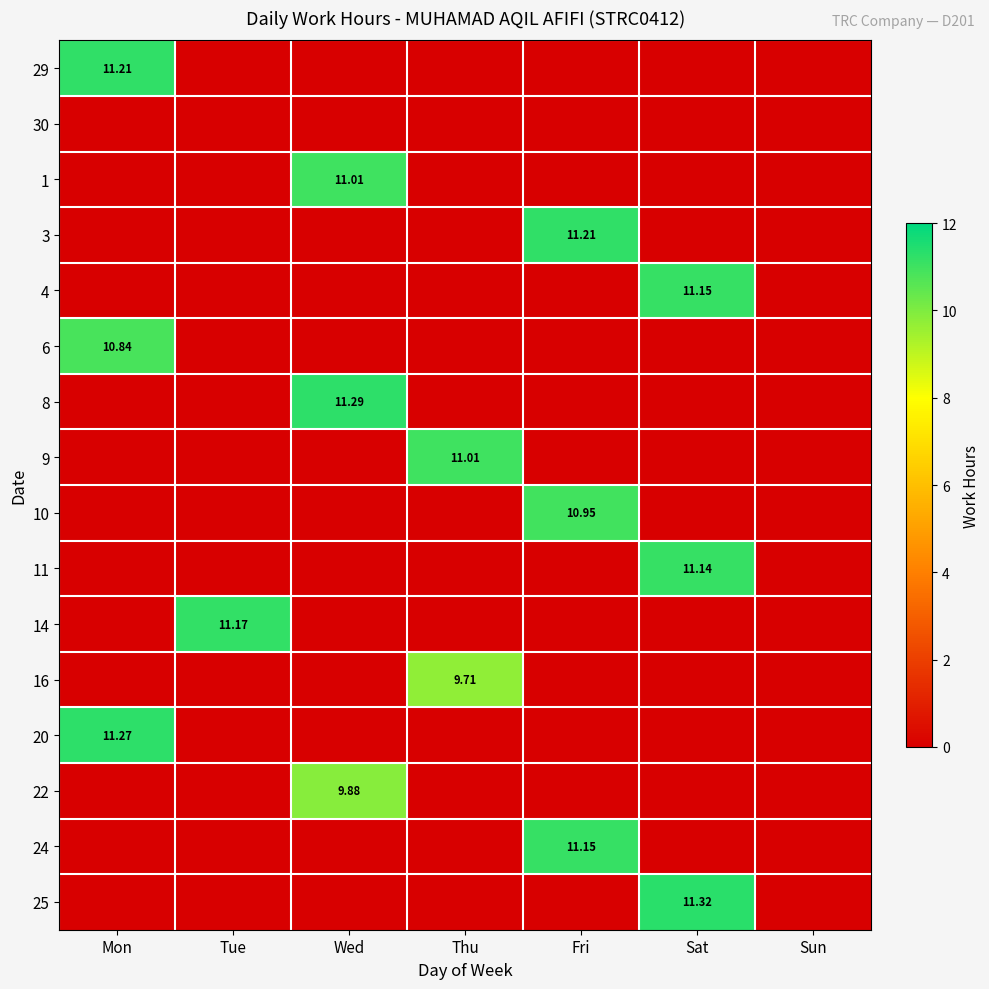

True or false: 3 has a value of 0.0 at Tue.

True